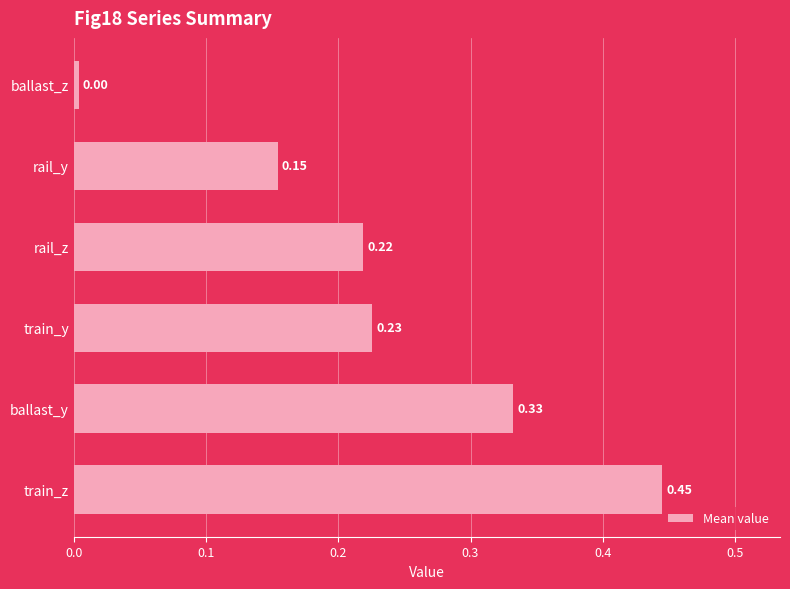

At which category does the chart reach its peak across all series?

train_z